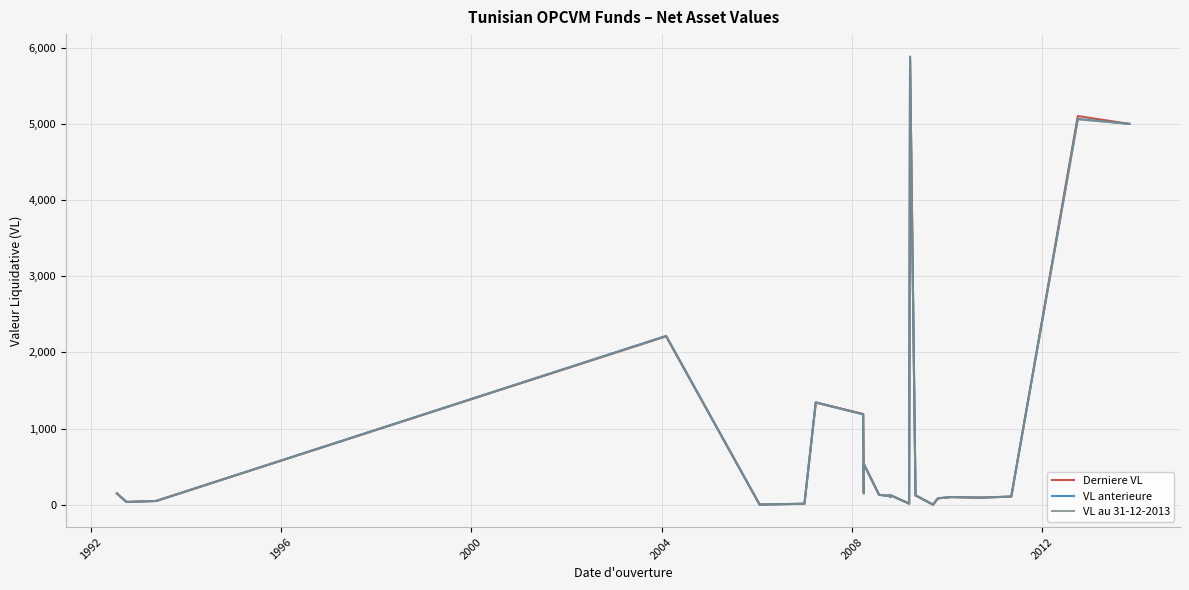

Reading left to right, list all the values displayed in this chart.

Derniere VL: 148.3	36.4	49.4	2211.1	1.3	1.9	2.1	13.1	1342.1	1190.9	149.7	535.1	129.7	116.2	121.1	112.1	100.3	122.4	14.8	5854.8	121.1	110.9	1.0	84.3	100.3	92.9	107.1	5103.1	5000.0
VL anterieure: 148.3	36.4	49.4	2216.2	1.3	1.9	2.1	13.1	1343.9	1186.2	149.5	534.5	129.9	116.2	121.0	111.7	100.8	122.8	14.8	5884.5	123.3	110.8	1.0	83.9	101.1	93.0	107.1	5065.5	5000.0
VL au 31-12-2013: 148.1	36.3	49.3	2213.2	1.3	1.9	2.1	13.0	1341.1	1189.7	149.7	534.0	129.9	116.2	120.9	113.1	100.8	122.6	14.8	5879.1	122.4	110.9	1.1	84.1	100.1	93.4	106.4	5060.2	5000.0